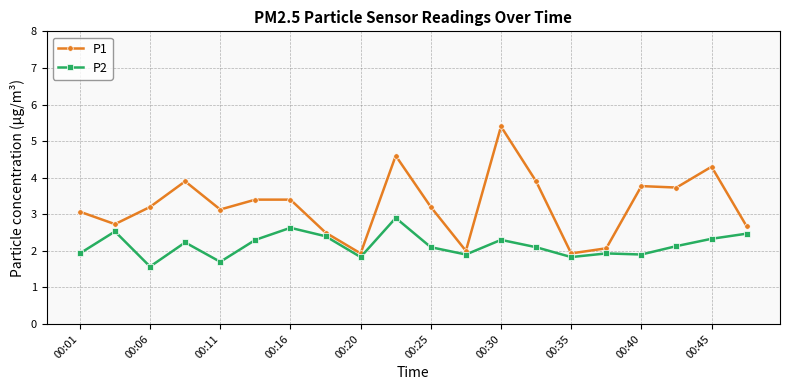

What is the value of the P2 point at the 17th from the left?

1.9